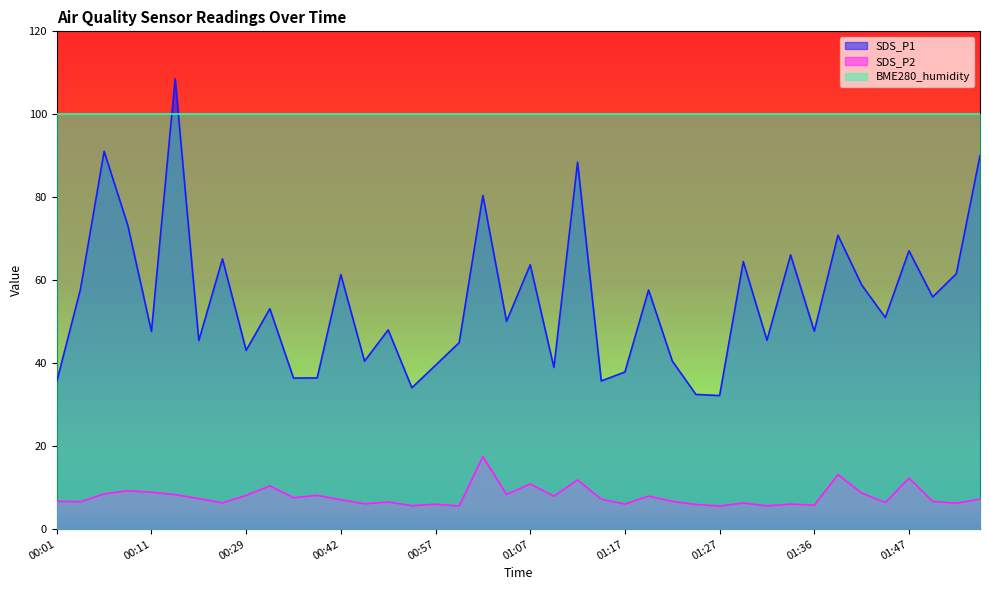

True or false: SDS_P1 has a value of 65.1 at 00:27.

True